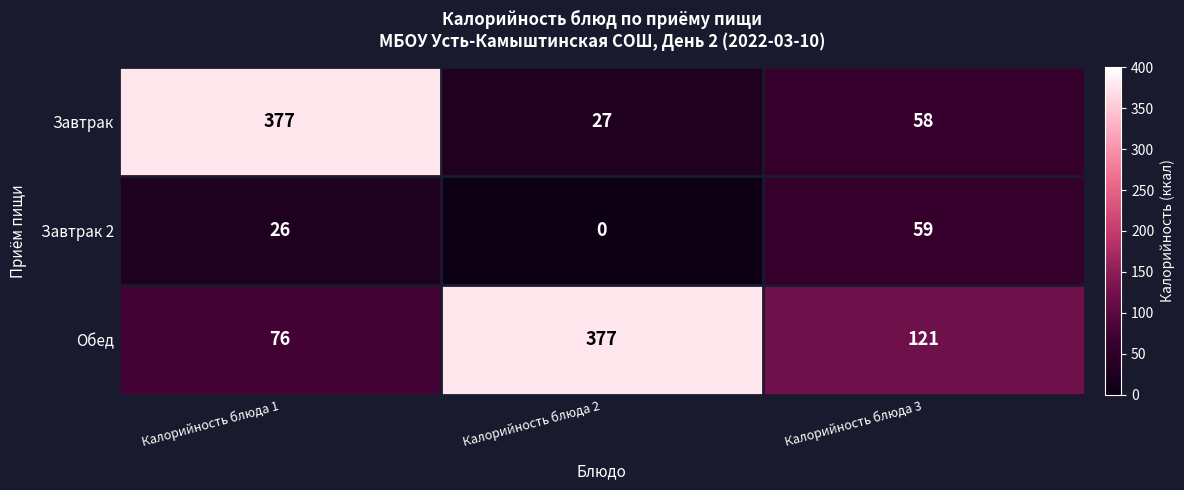

The Обед series shows 118 at Калорийность блюда 2. True or false?

False